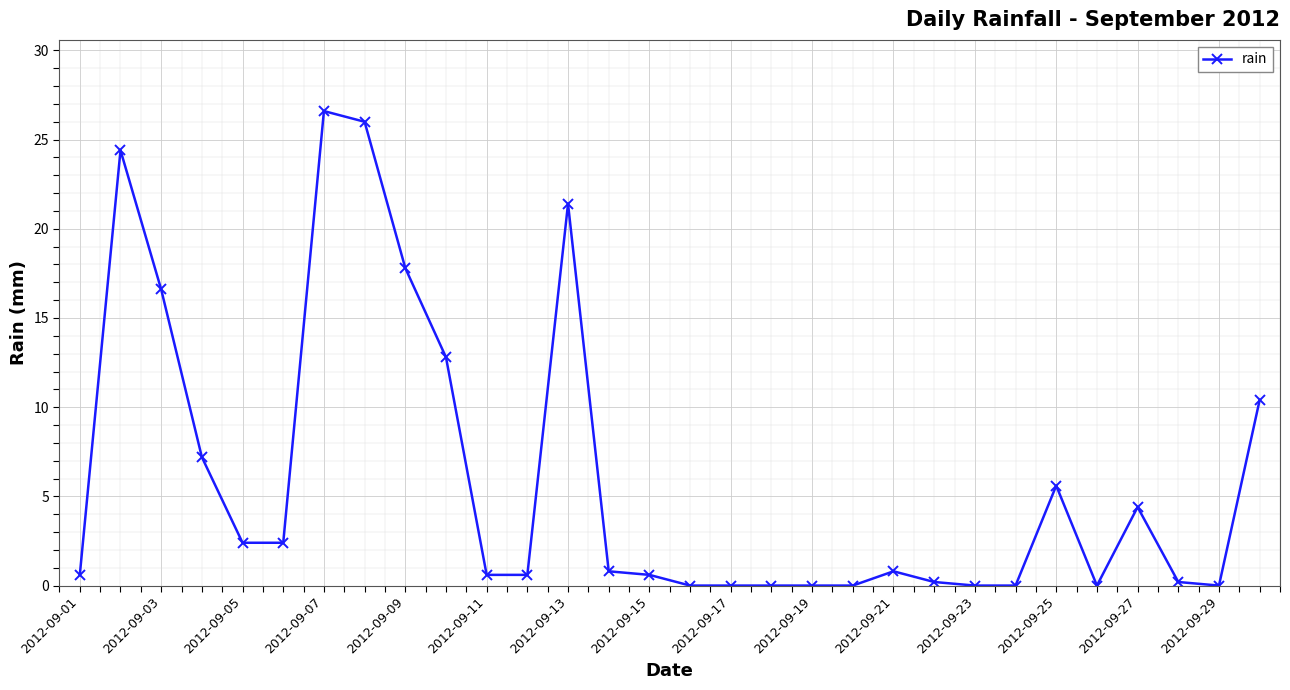

What is the sum of all values?

182.4